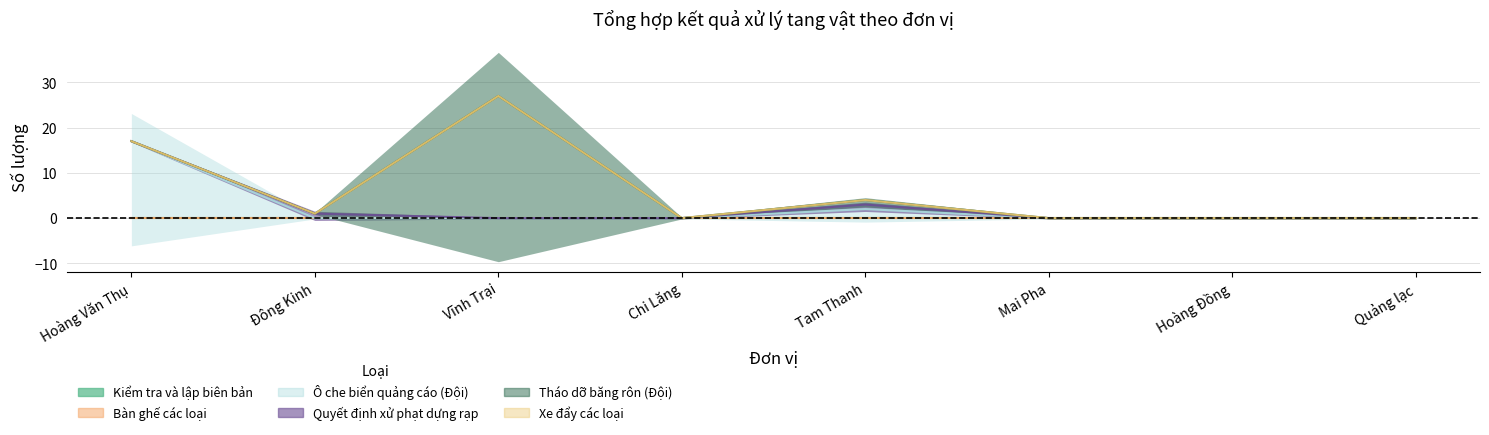

What position from the left is Chi Lăng?

4